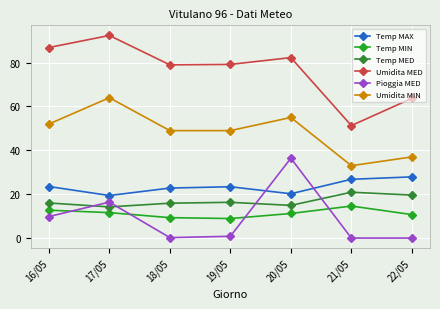

The value of Umidita MIN at 20/05 is 24.3. True or false?

False